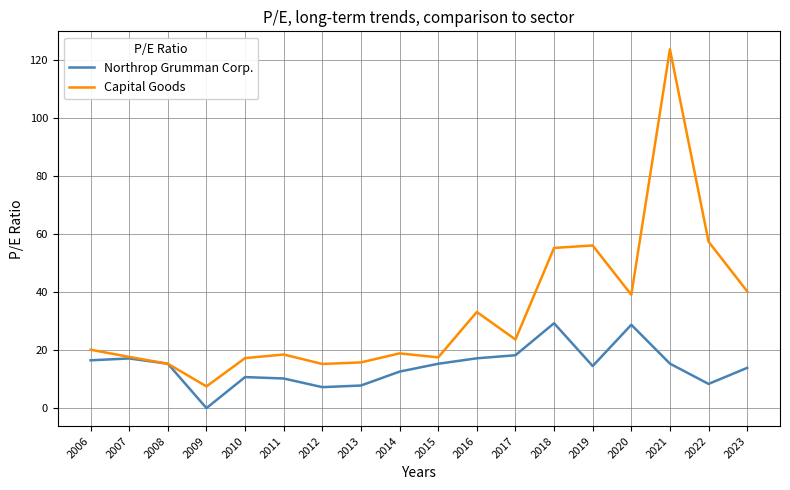

At which label does Capital Goods reach its peak?

2021